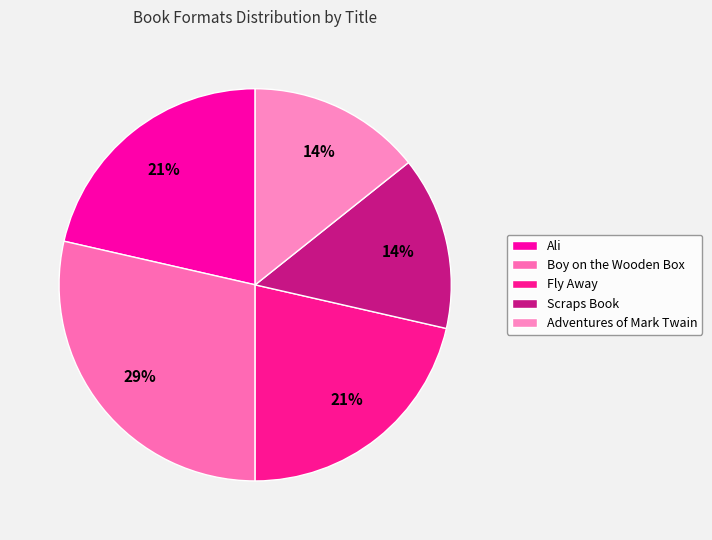

Count the number of slices in the pie.

5